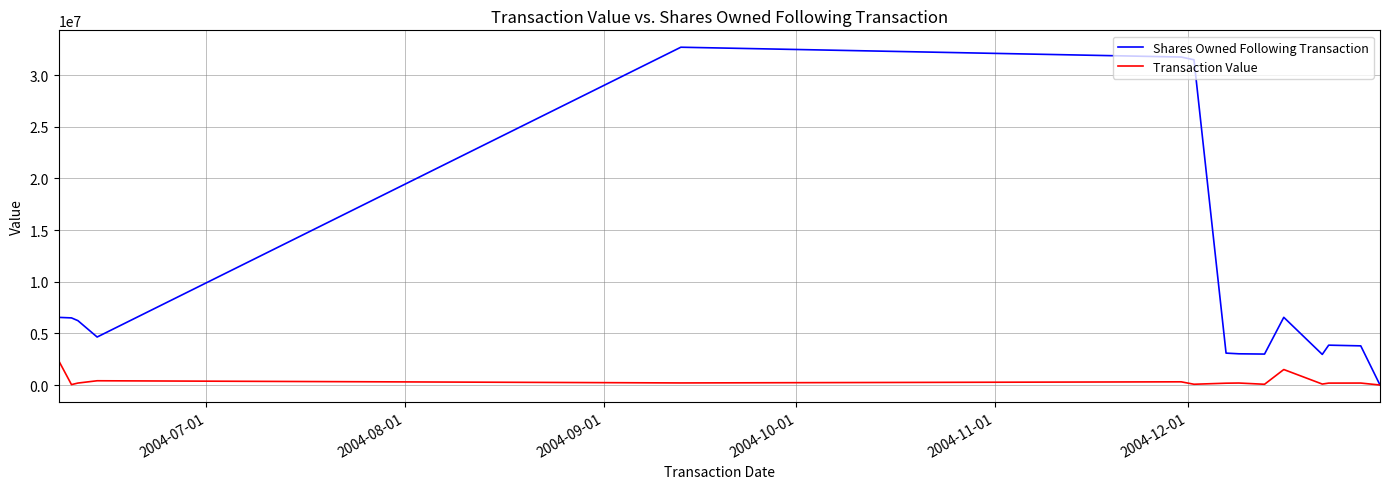

Which series has the largest range (max minus min)?

Shares Owned Following Transaction